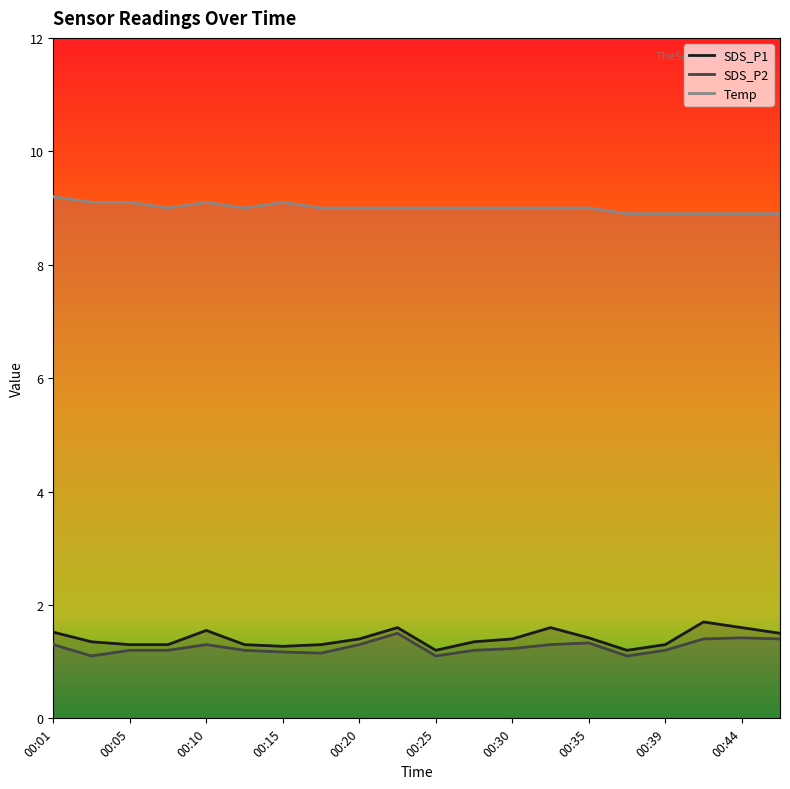

What is the smallest value displayed?

1.1